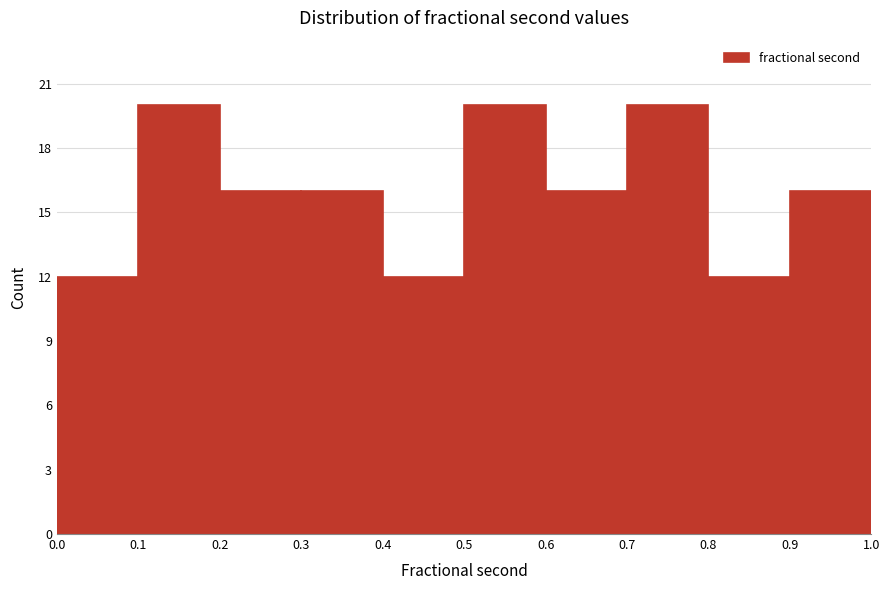

What is the height of the bar covering 0.3 to 0.4 on the x-axis? The values are not printed on the chart, so give them approximately, as read against the axis.

16